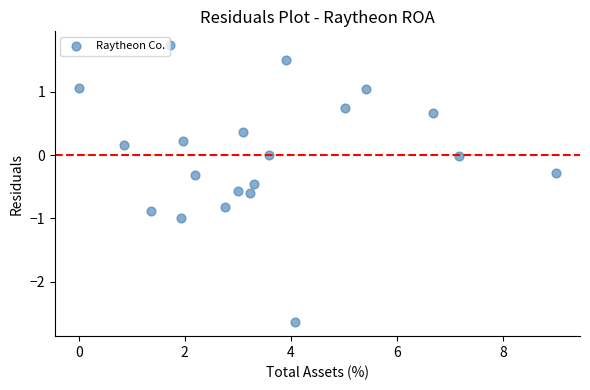

What is the range of X values (max minus min)?

9.0